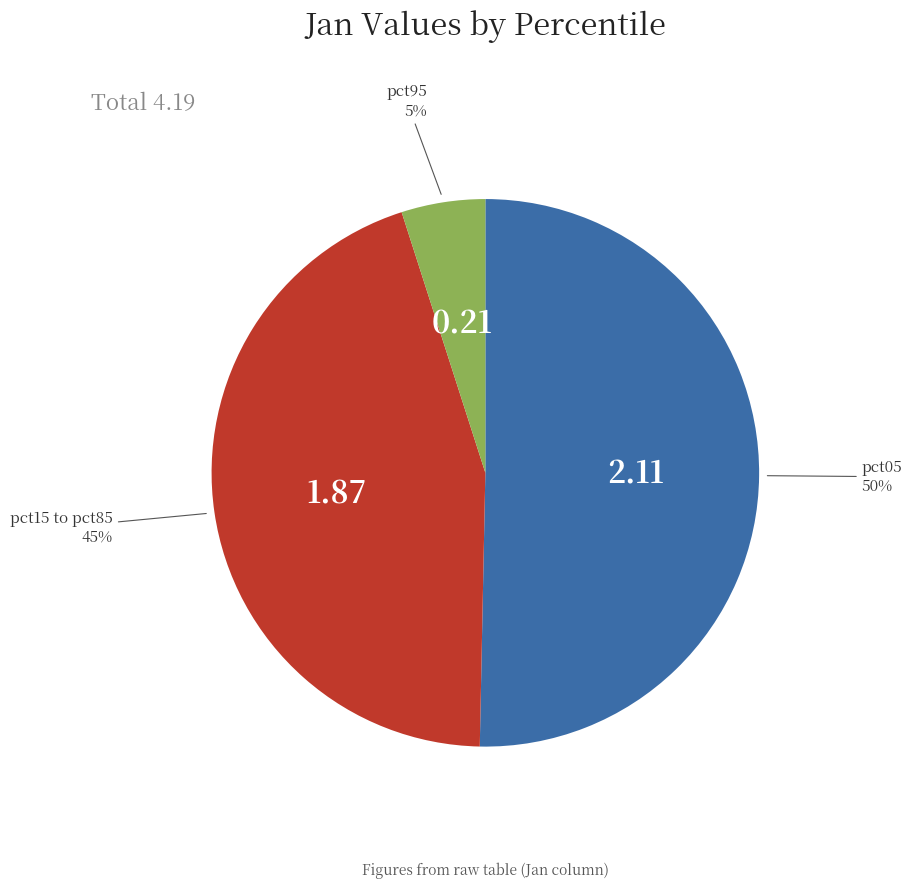

To the nearest percent, what is the difference between the largest and smallest slice percentages?

45%